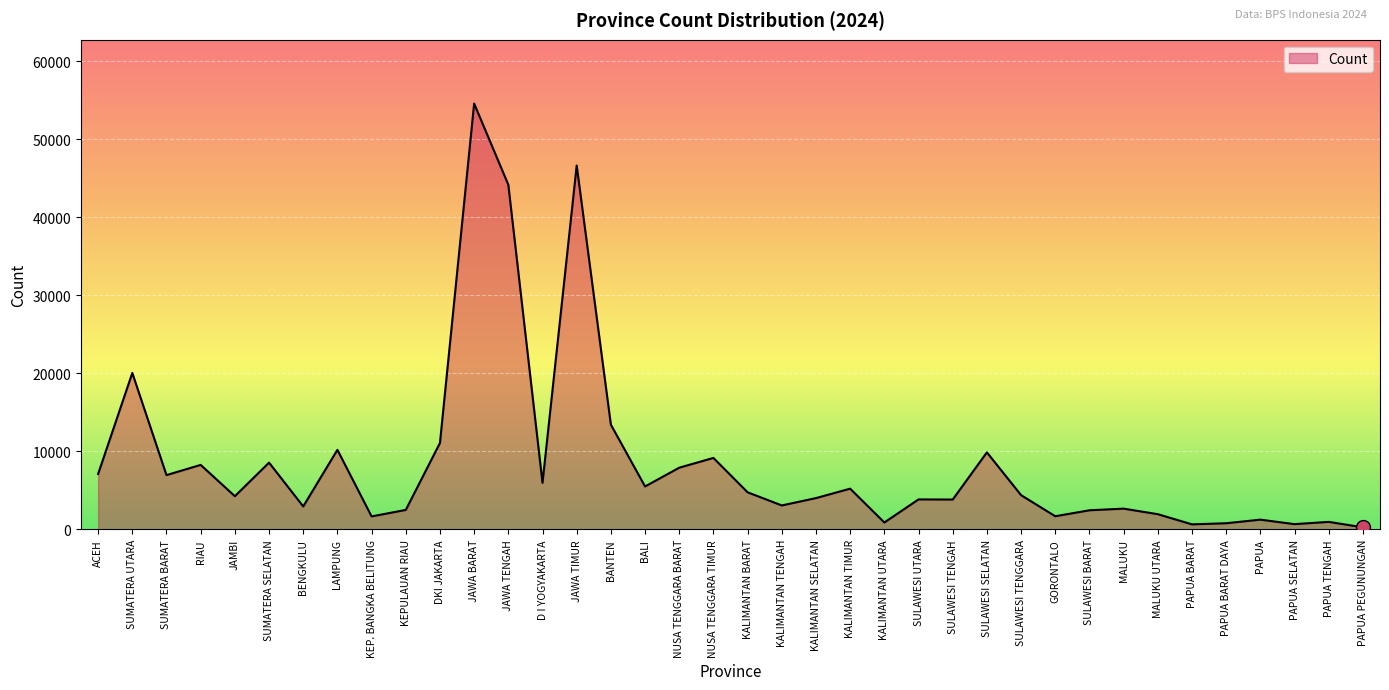

What is the greatest value displayed?

54561